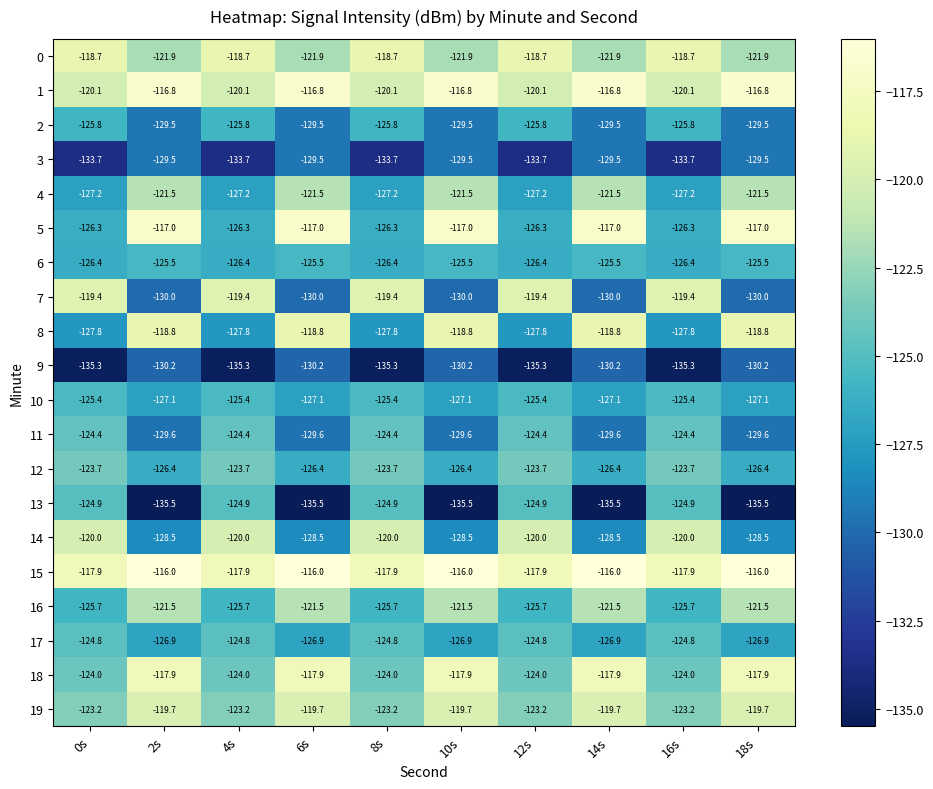

At 8s, list the series in order from smallest to largest.

9, 3, 8, 4, 6, 5, 2, 16, 10, 13, 17, 11, 18, 12, 19, 1, 14, 7, 0, 15